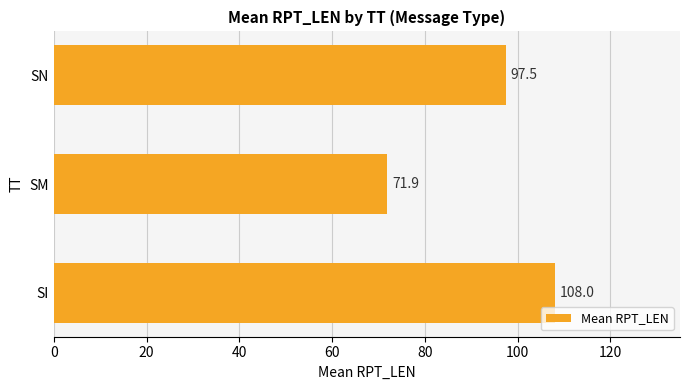

How many series are shown in this chart?

1